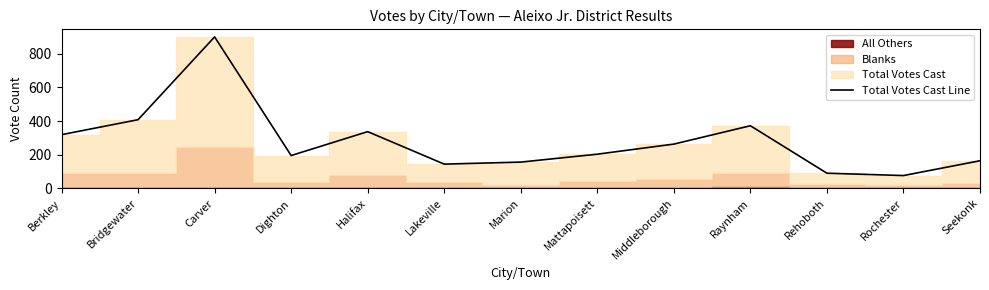

At which category does the data reach its first local peak?

Carver